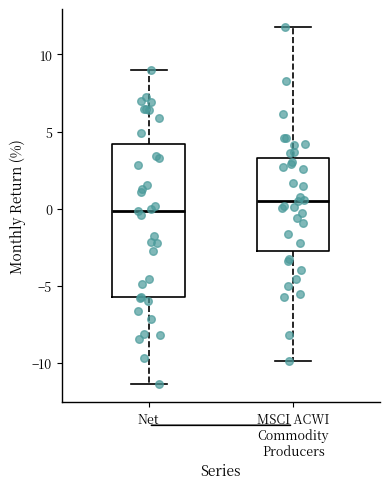

Which box's median line is the lowest?

Net